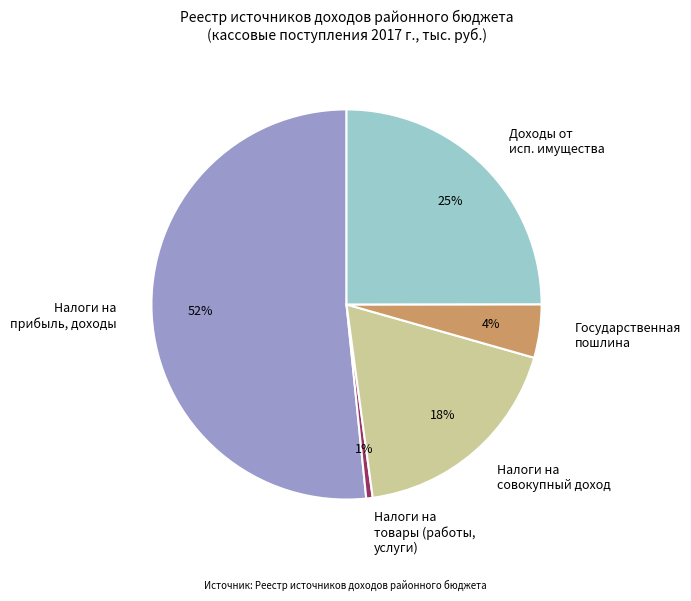

True or false: Налоги на товары (работы, услуги) accounts for 12% of the total.

False